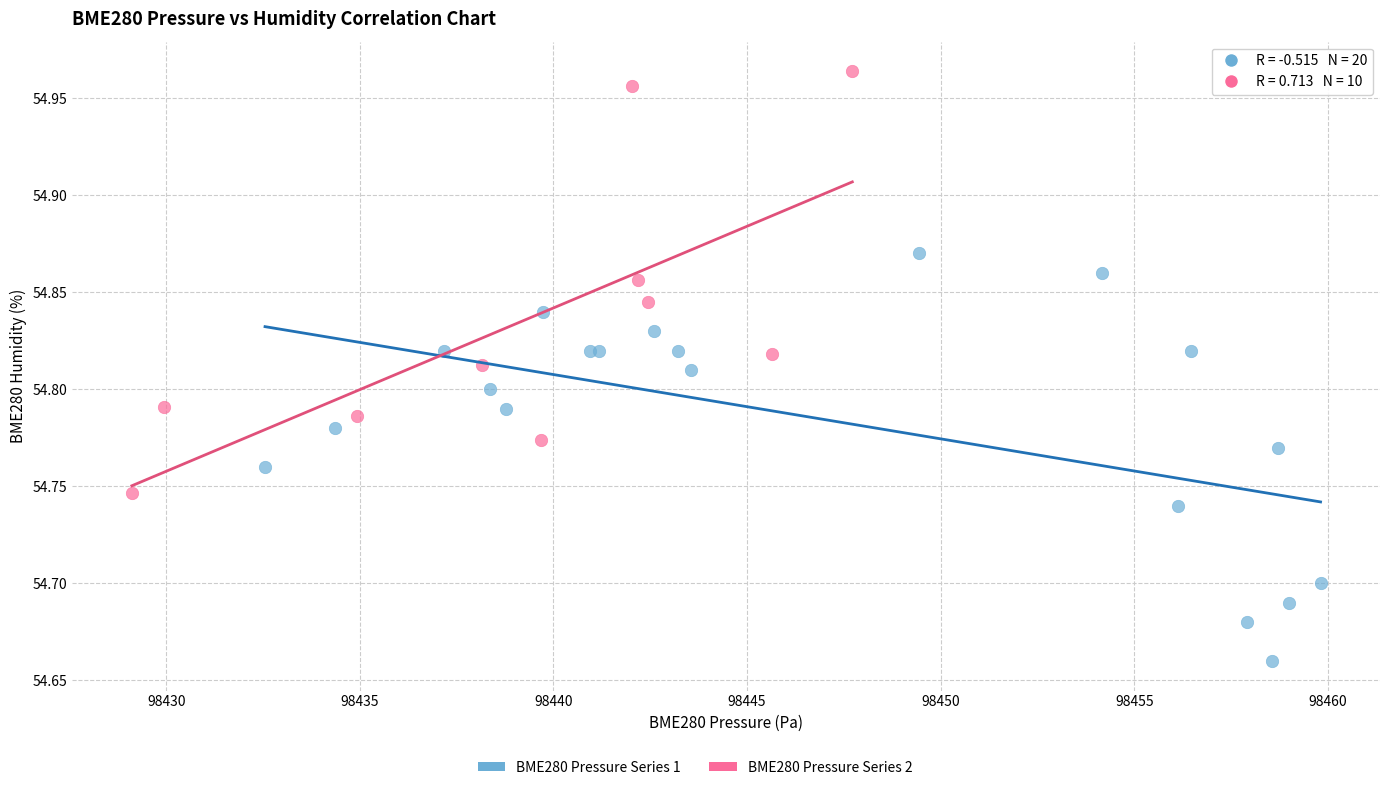

Which series contains the highest Y value?

BME280 Pressure Series 2